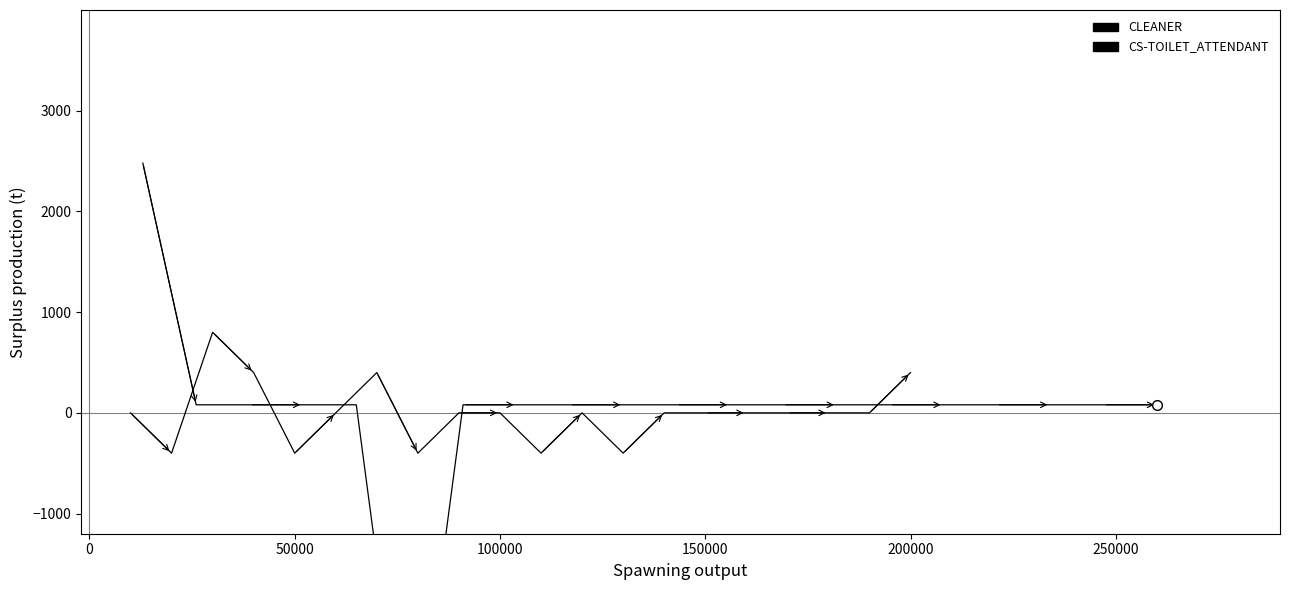

How many times do CLEANER and CS-TOILET_ATTENDANT cross each other?

5